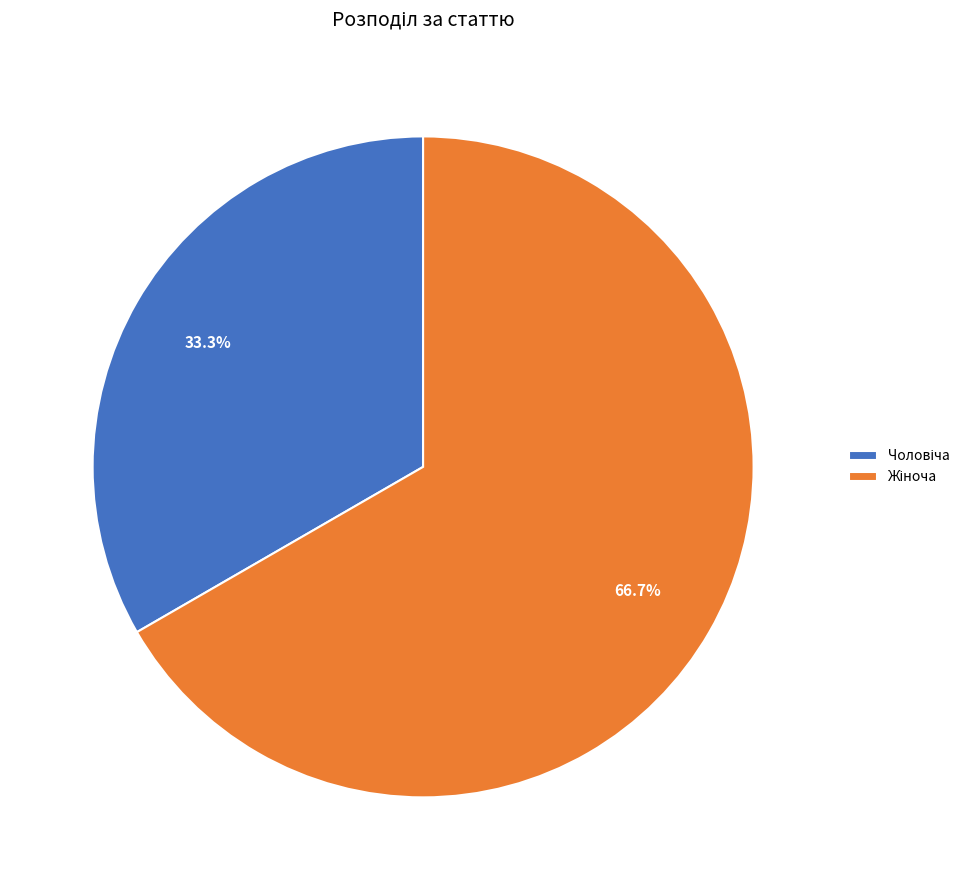

Which slice is the smallest?

Чоловіча